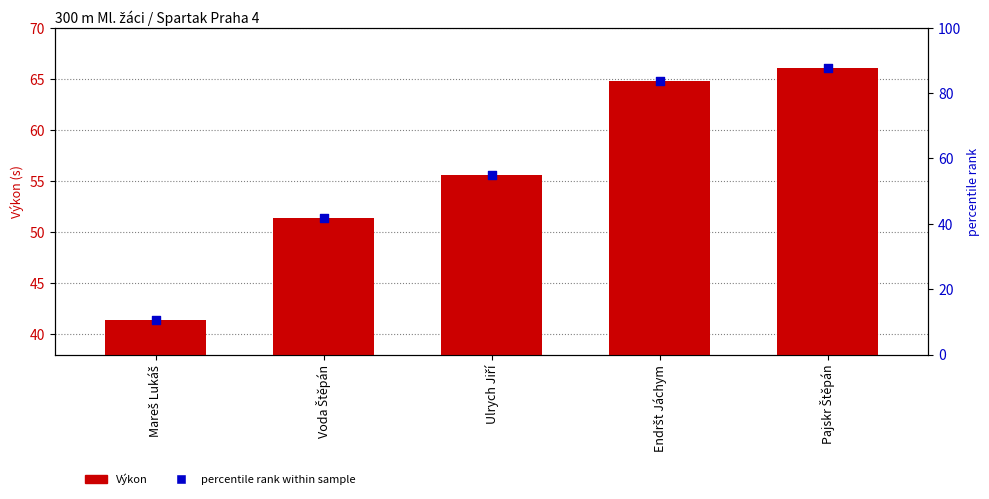

What is the total value across all series at Endršt Jáchym?

148.3